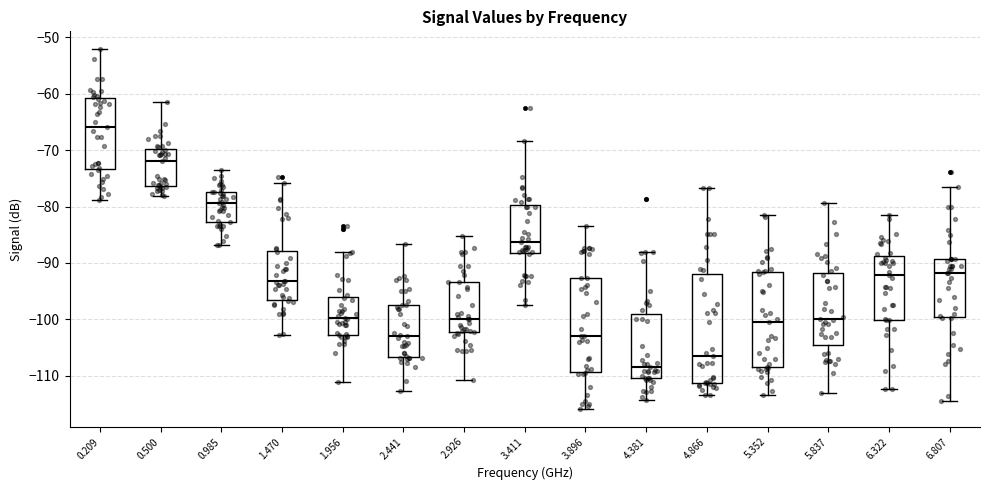

Where is the lower edge of the box at x = 0.500 on the y-axis? The values are not printed on the chart, so give them approximately, as read against the axis.

-76